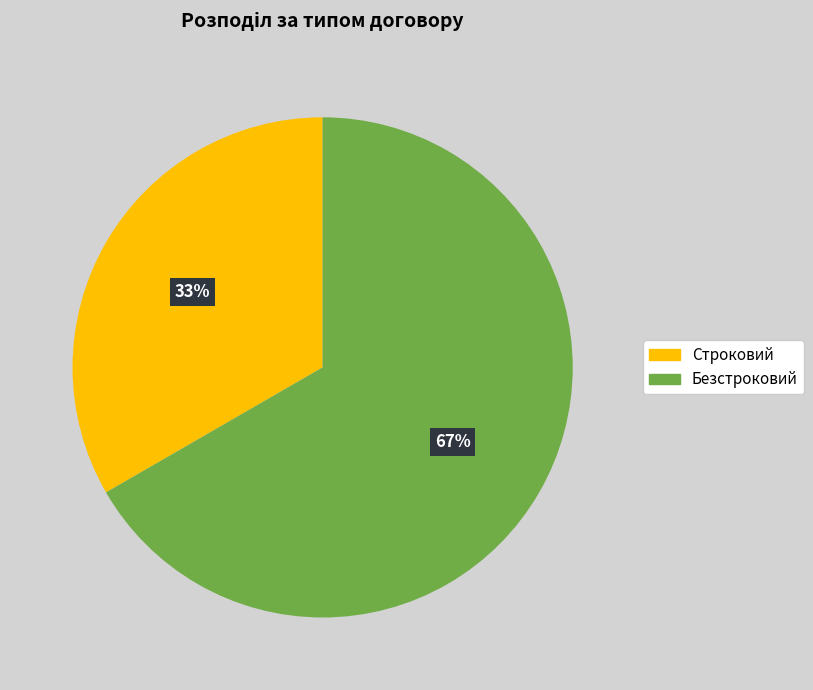

How many segments does this pie chart have?

2